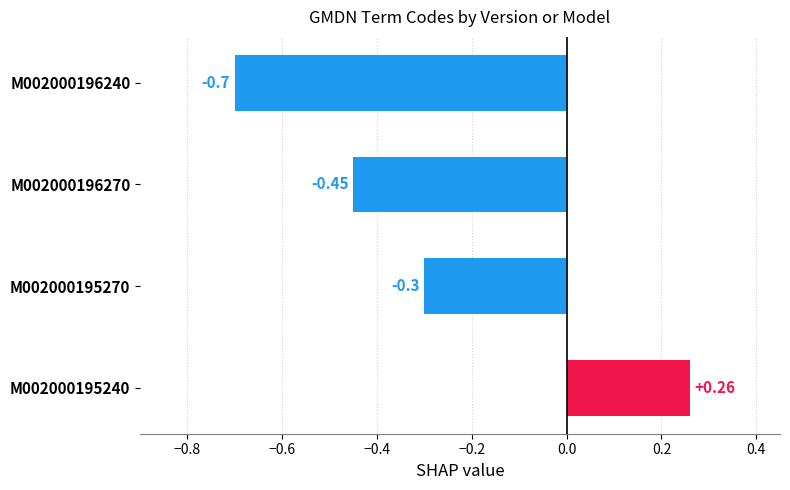

List the labels in order of value, largest first.

M002000195240, M002000195270, M002000196270, M002000196240